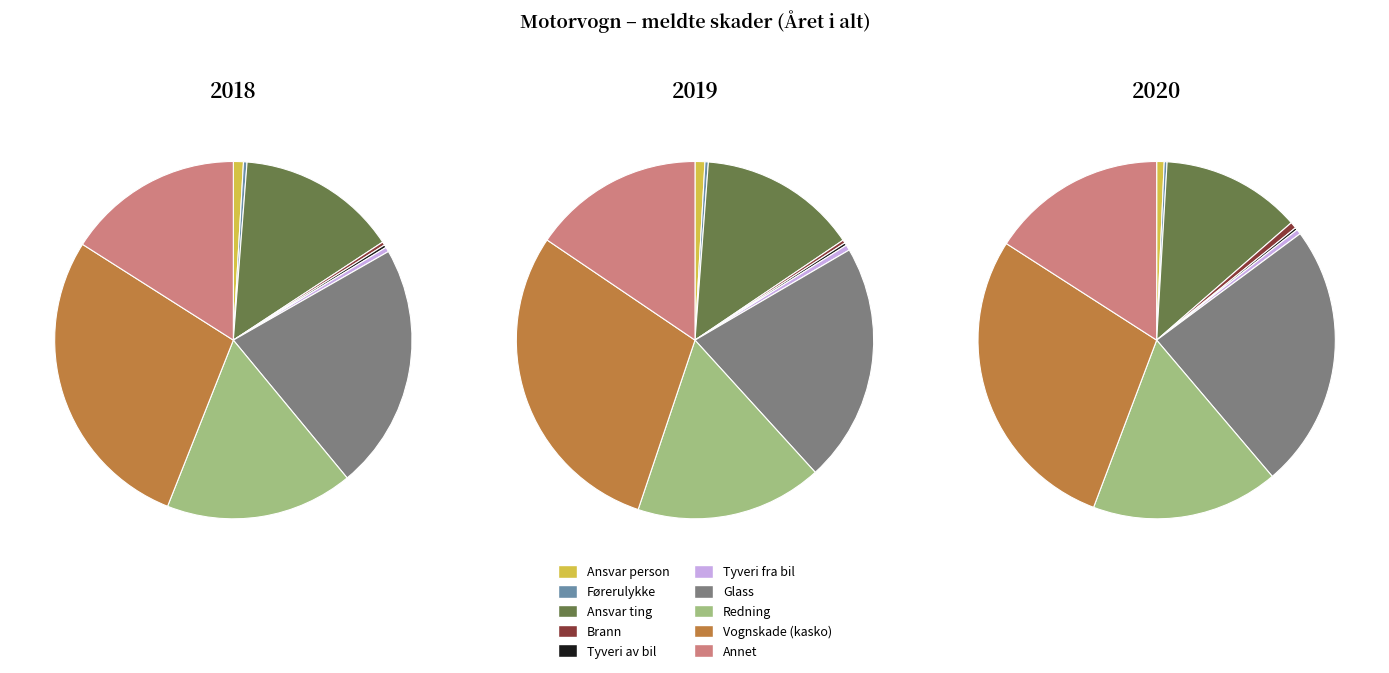

What percentage do Glass and Ansvar person together represent?

23.2%